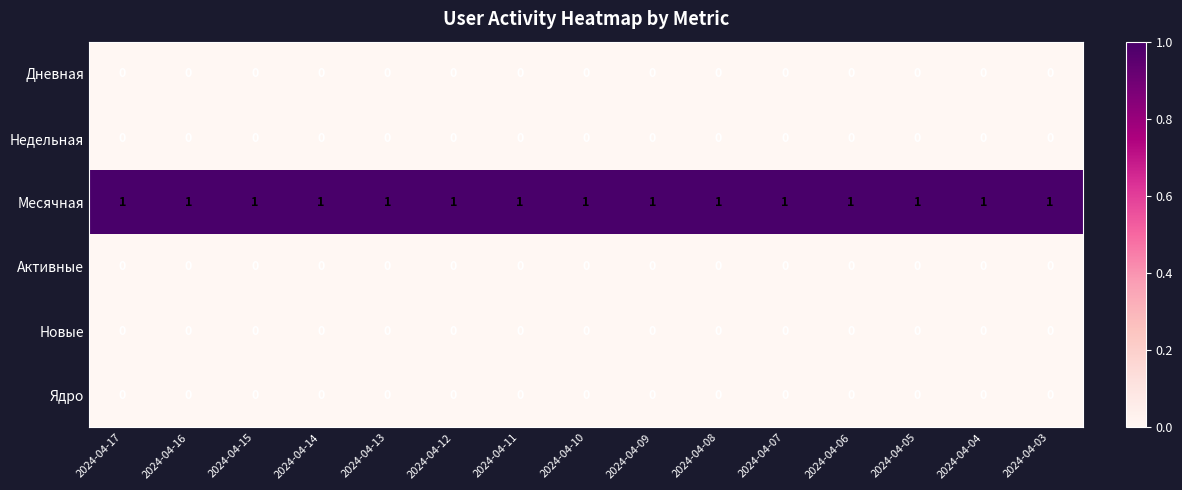

The Ядро series shows 0 at 2024-04-09. True or false?

True